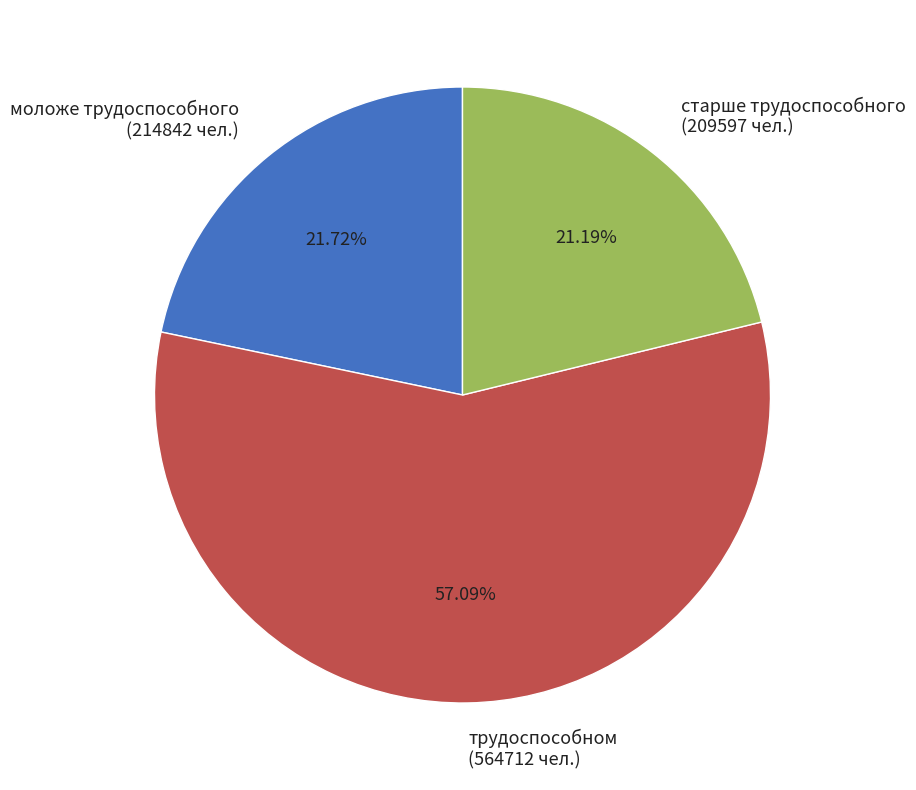

What is the total percentage of моложе трудоспособного and трудоспособном?

78.8%